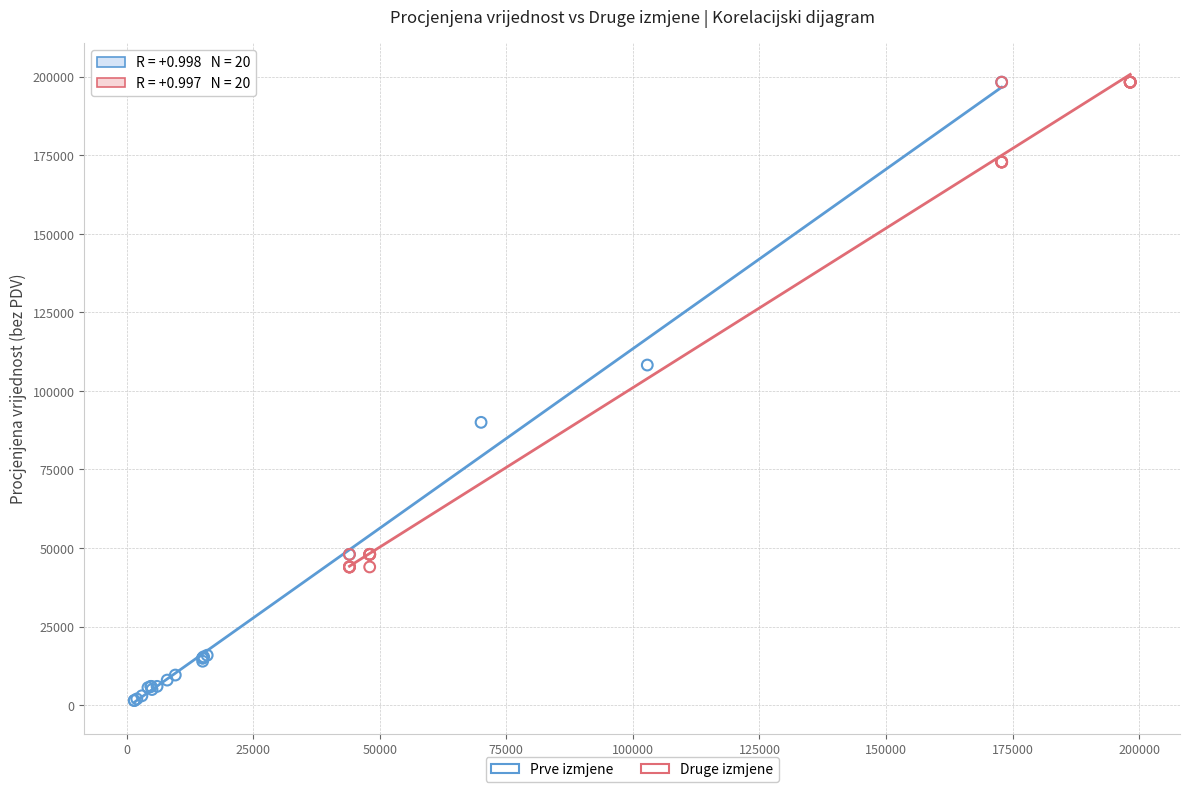

What are all the series names shown in the legend?

Prve izmjene, Druge izmjene